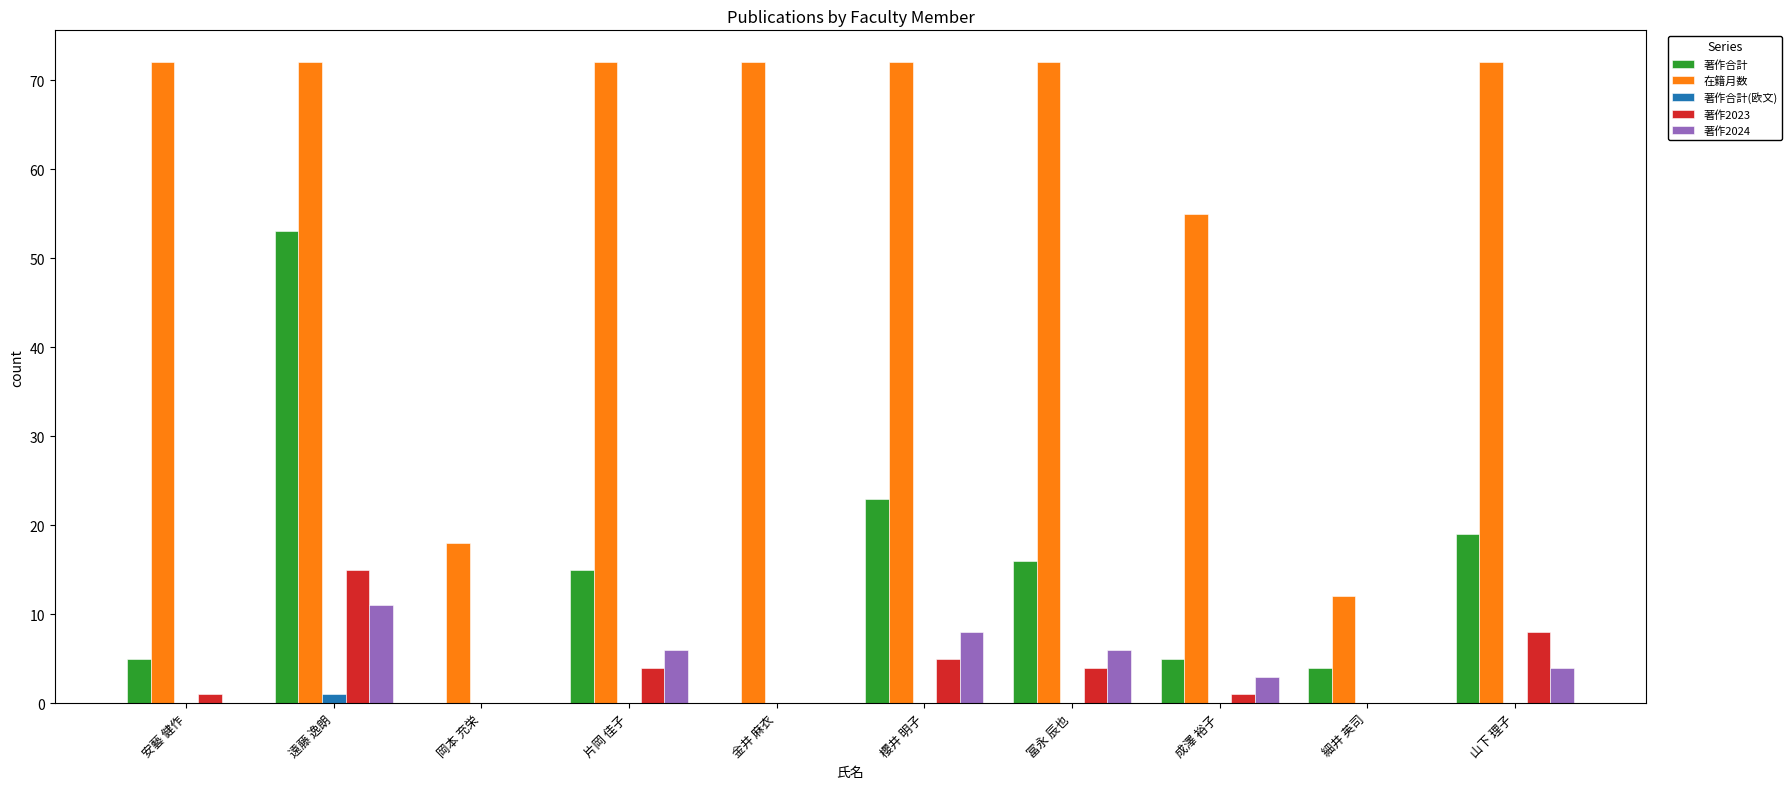

What is the sum of all 在籍月数 values?

589